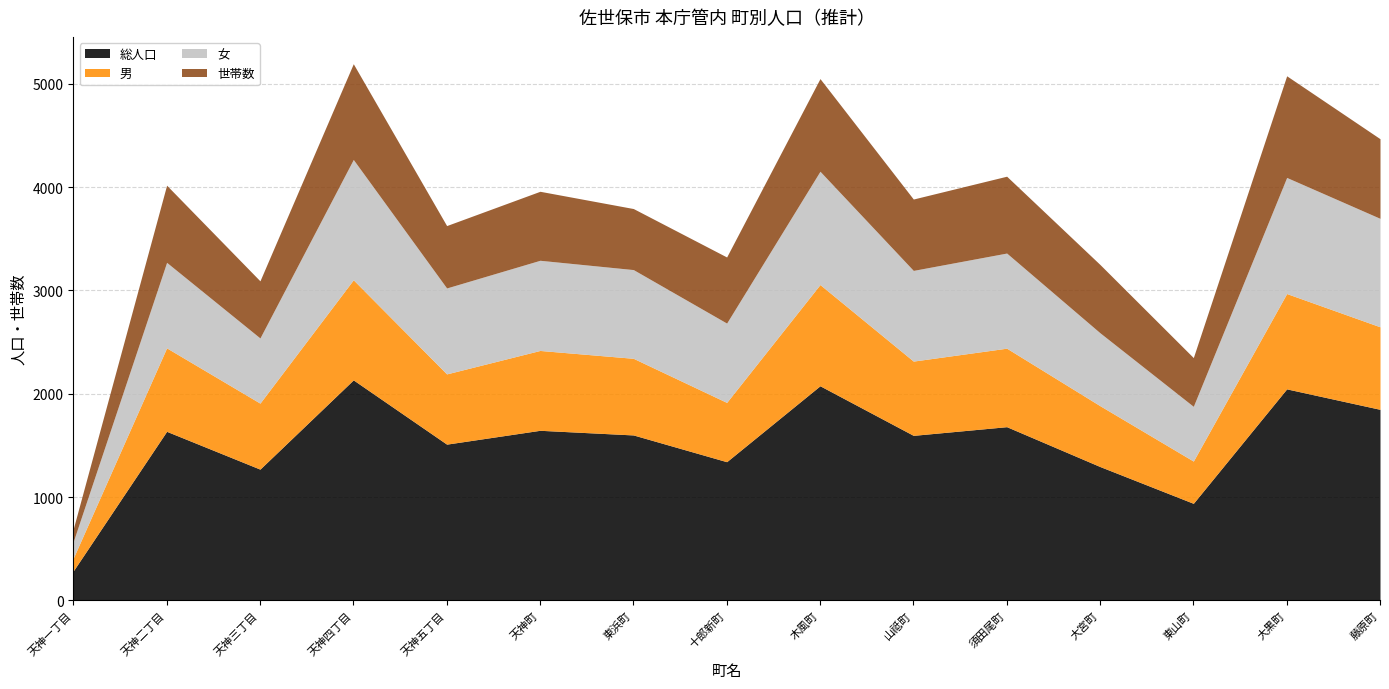

At which label does 世帯数 first exceed 668?

天神二丁目